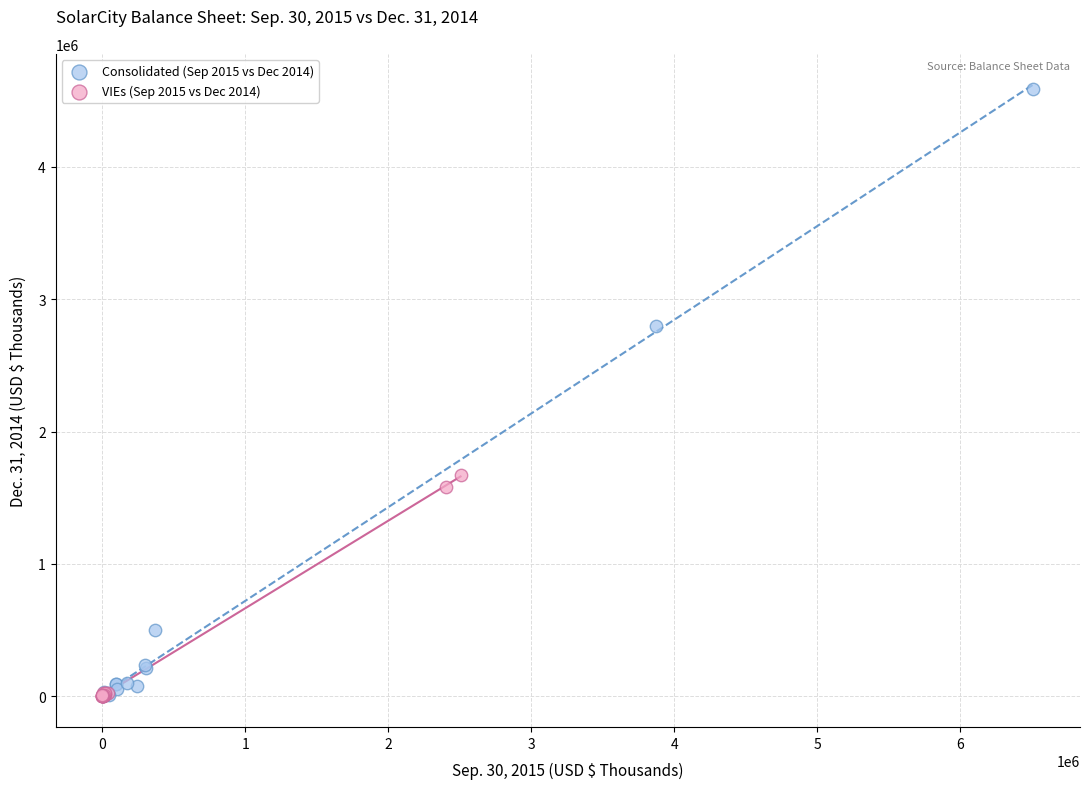

Which series reaches the maximum Y coordinate?

Consolidated (Sep 2015 vs Dec 2014)